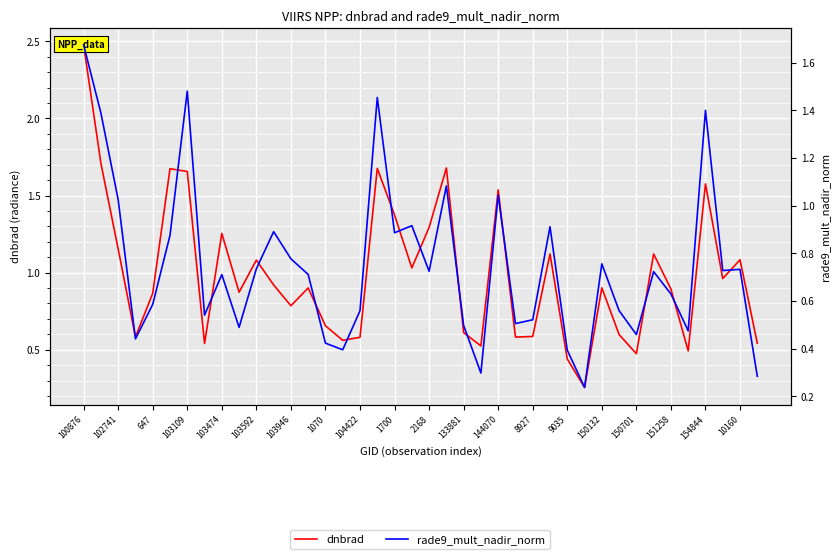

The value of rade9_mult_nadir_norm at 2168 is 0.2. True or false?

False